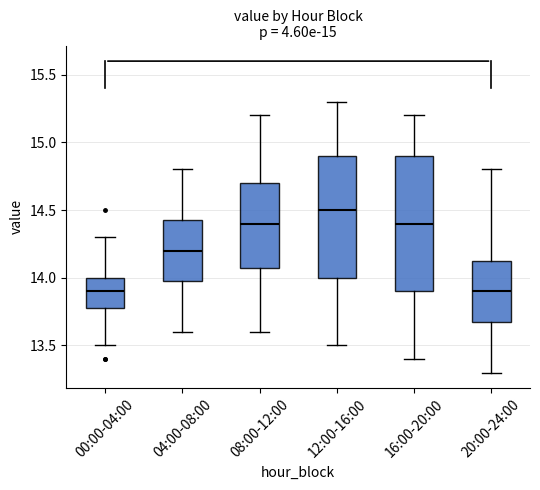

Which box is the tallest, from its lower edge to its upper edge?

16:00-20:00